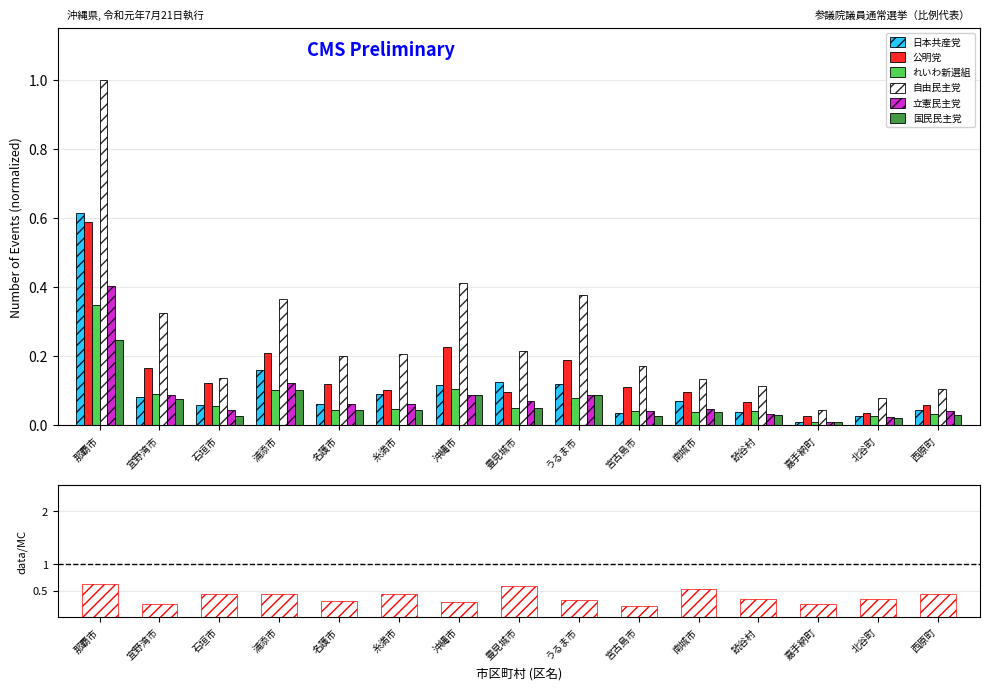

Between 那覇市 and 南城市, which is larger?

那覇市